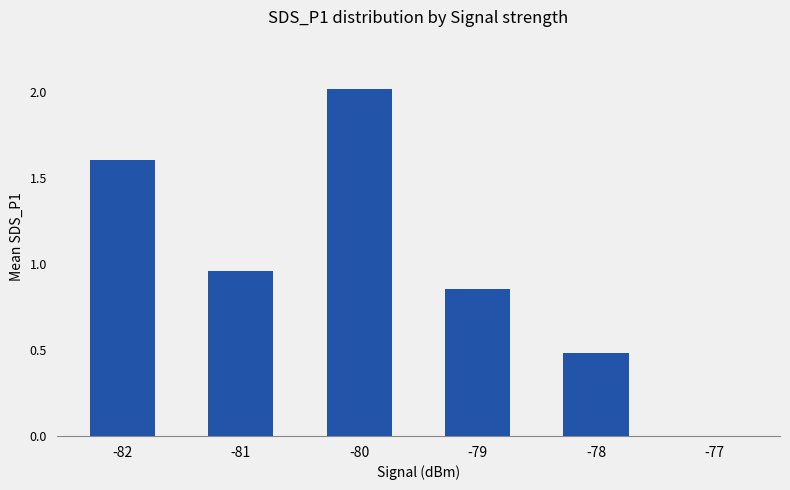

At which label is the value closest to 1?

-81